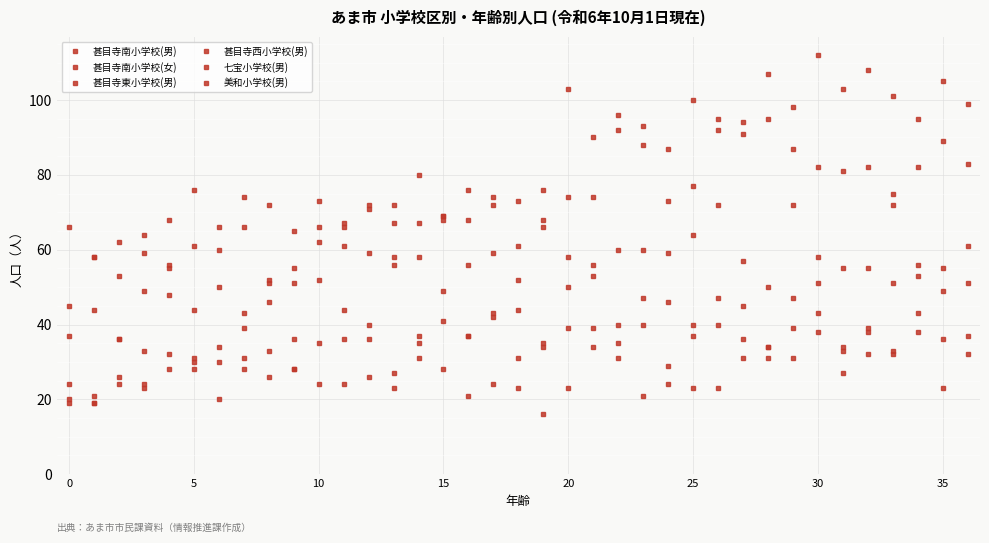

Count the number of categories in the chart.

37